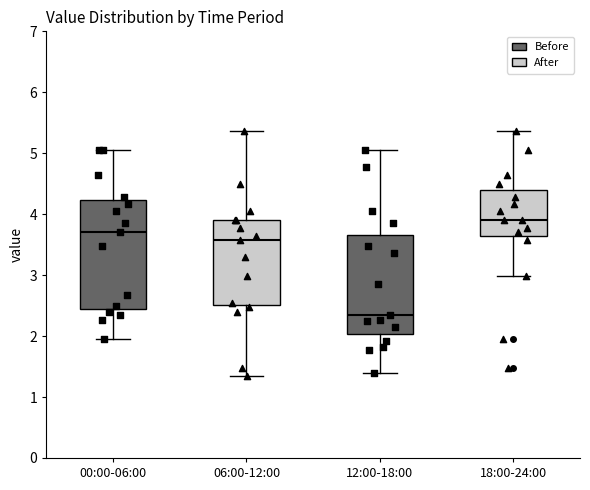

Where is the upper edge of the box for 12:00-18:00 on the y-axis? The values are not printed on the chart, so give them approximately, as read against the axis.

3.7